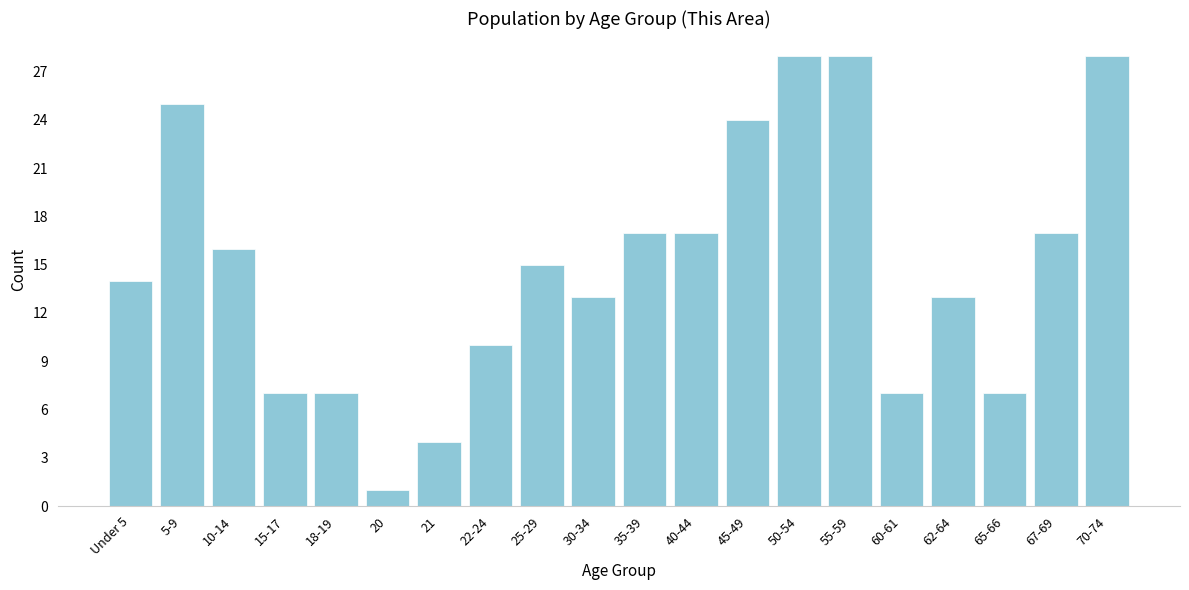

Reading left to right, what are all the values shown in this chart?

14	25	16	7	7	1	4	10	15	13	17	17	24	28	28	7	13	7	17	28